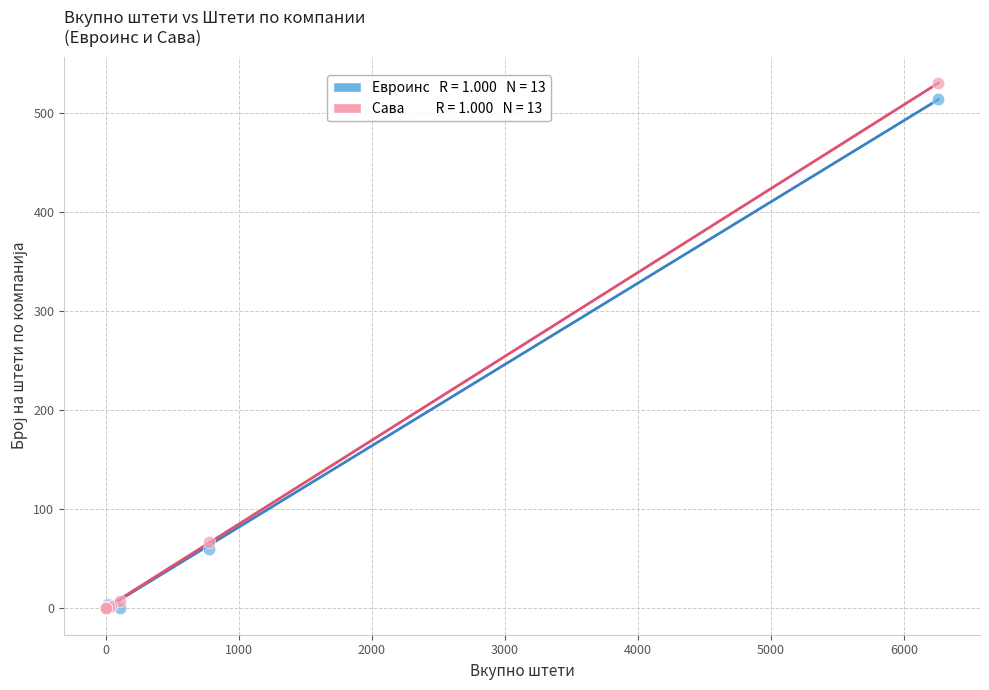

Across all series, what Y value is closest to 265?

66